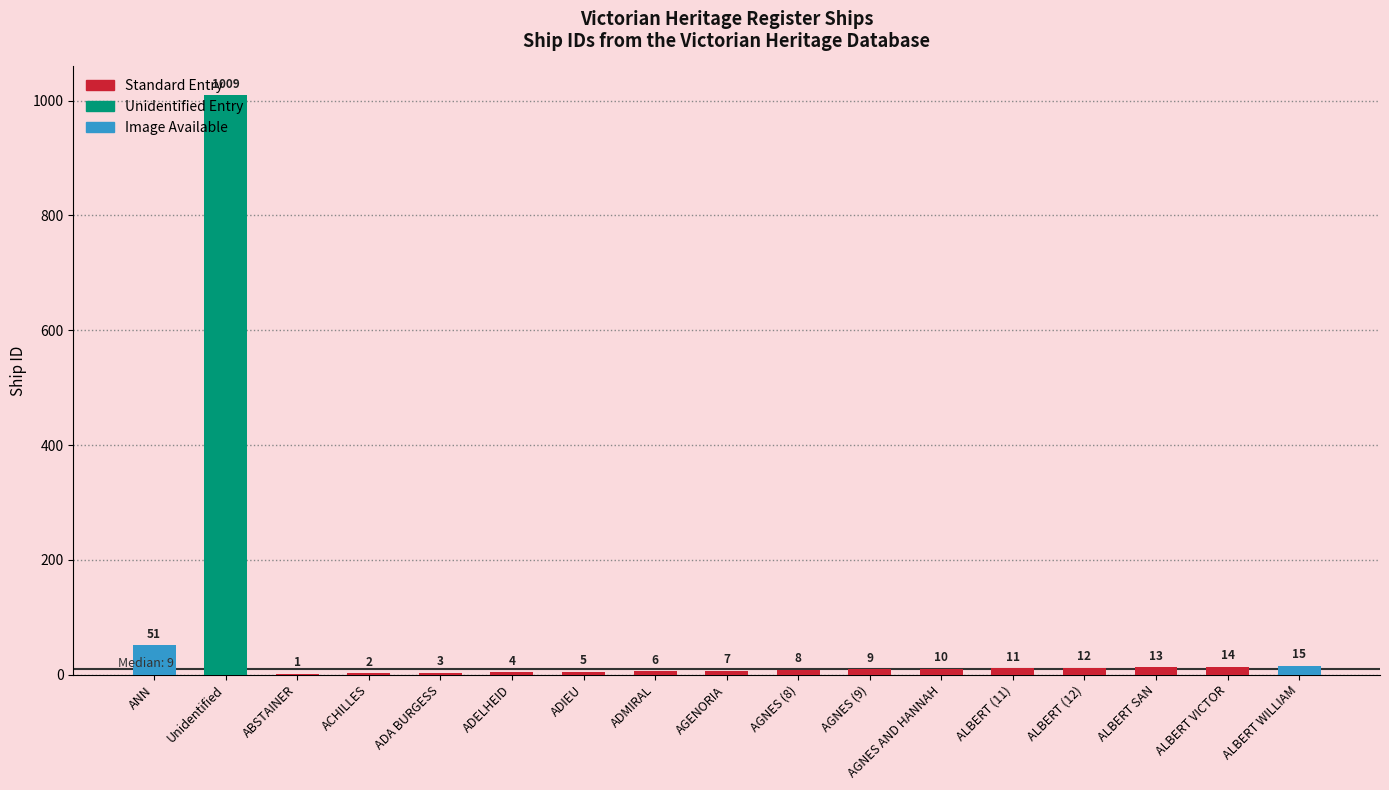

At which category does the chart reach its peak across all series?

Unidentified